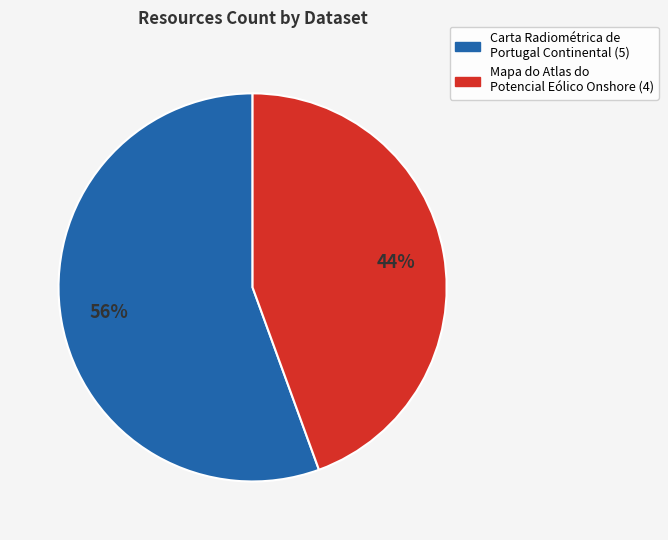

To the nearest percent, what is the average slice percentage?

50%